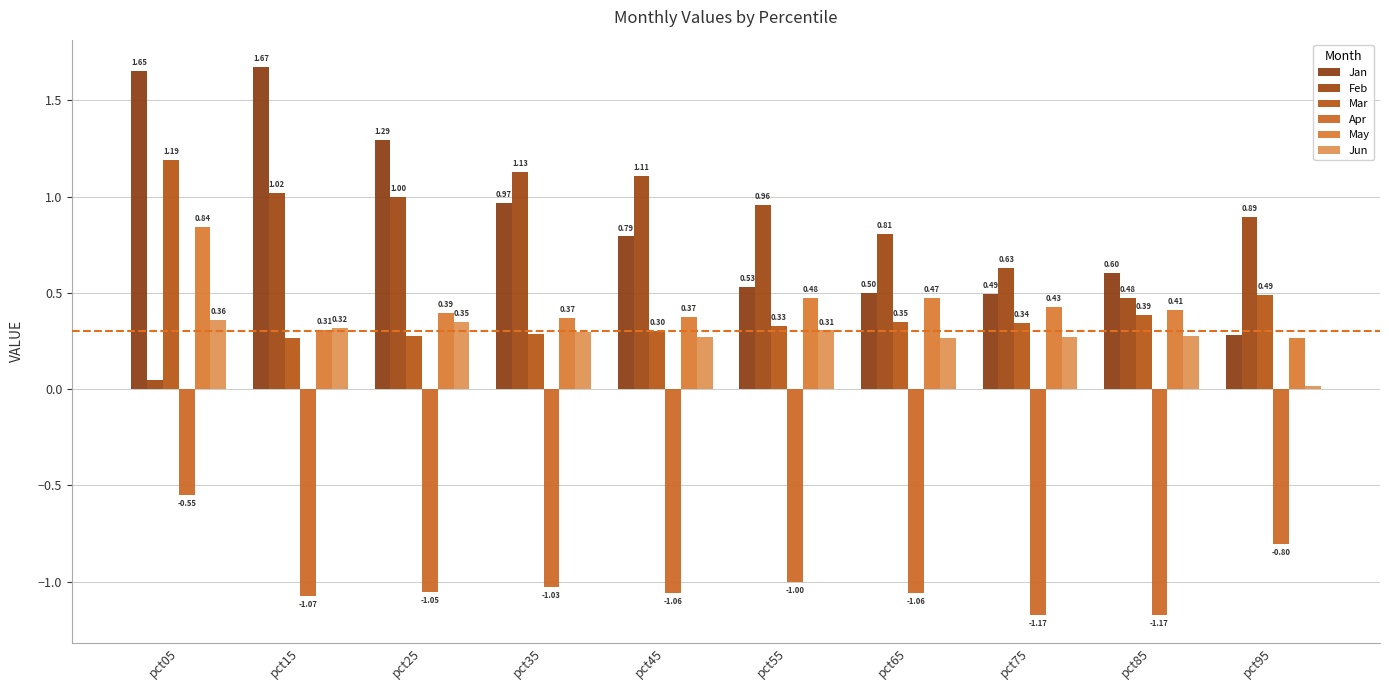

What is the minimum value for Apr?

-1.2